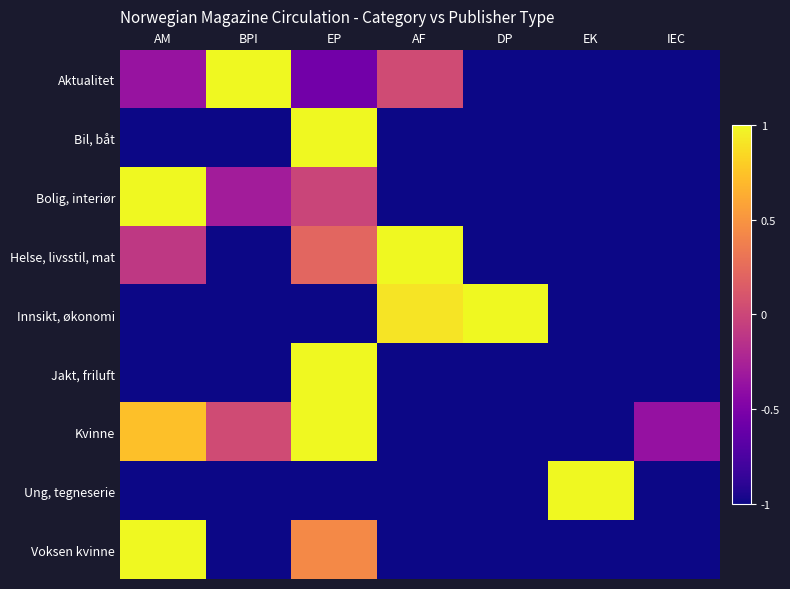

What is the difference between the highest and lowest values at IEC?

0.6